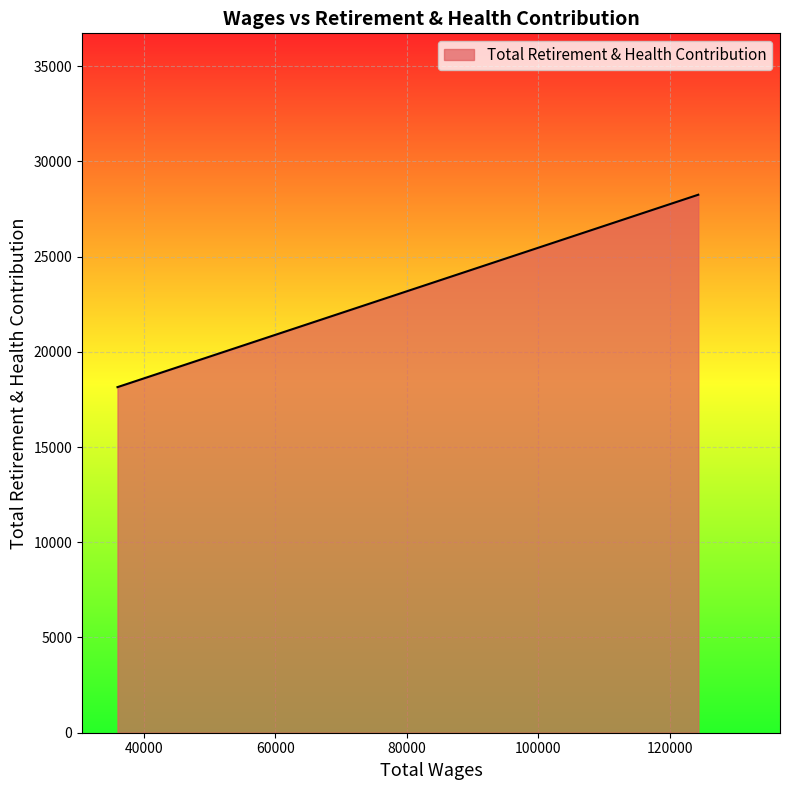

What is the greatest value displayed?

28248